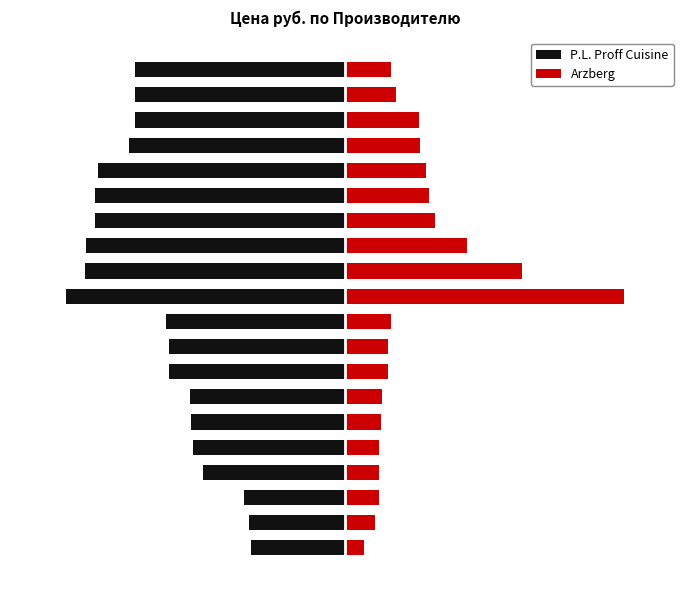

What is the value of the P.L. Proff Cuisine bar at the 17th from the left?

-3.9